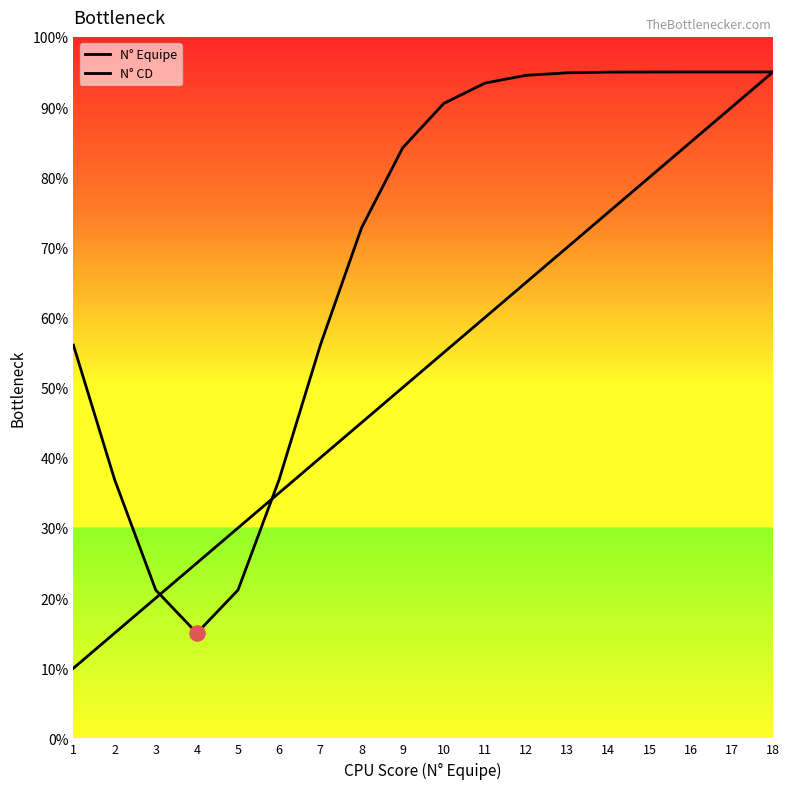

Is the value of N° CD at 12 greater than the value of N° Equipe at 18?

No